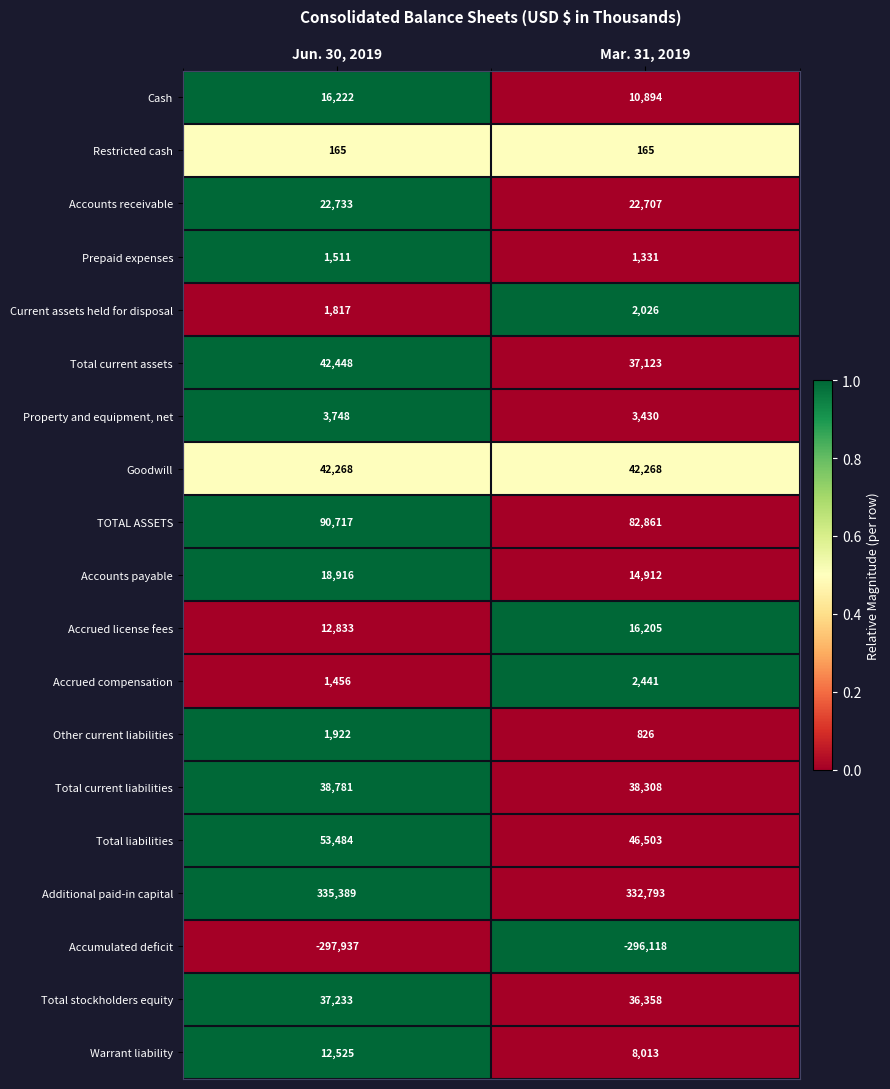

How many categories are shown in the chart?

2